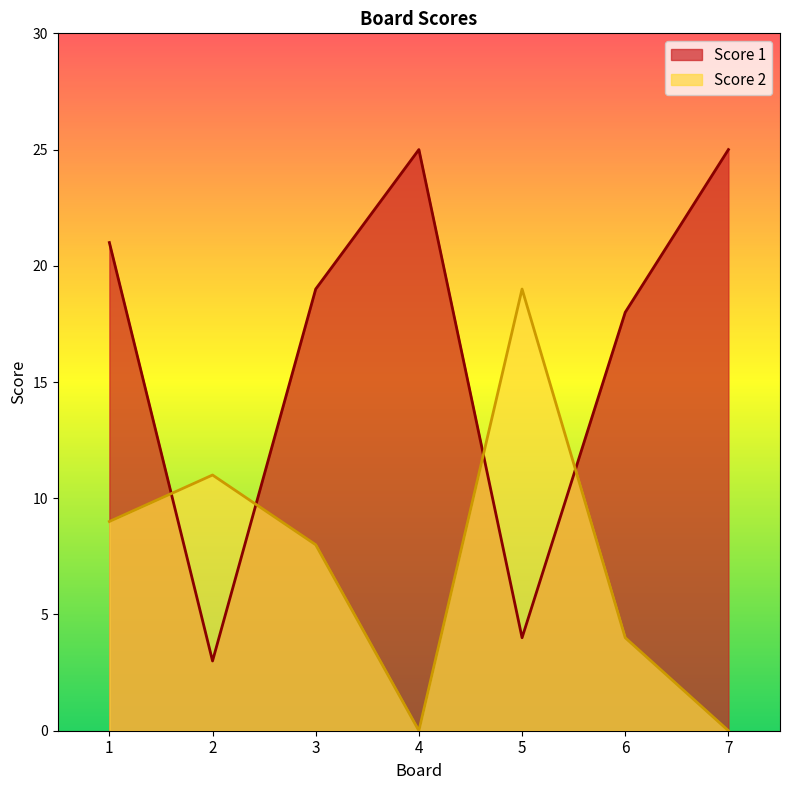

At which label is Score 2 closest to 9?

1